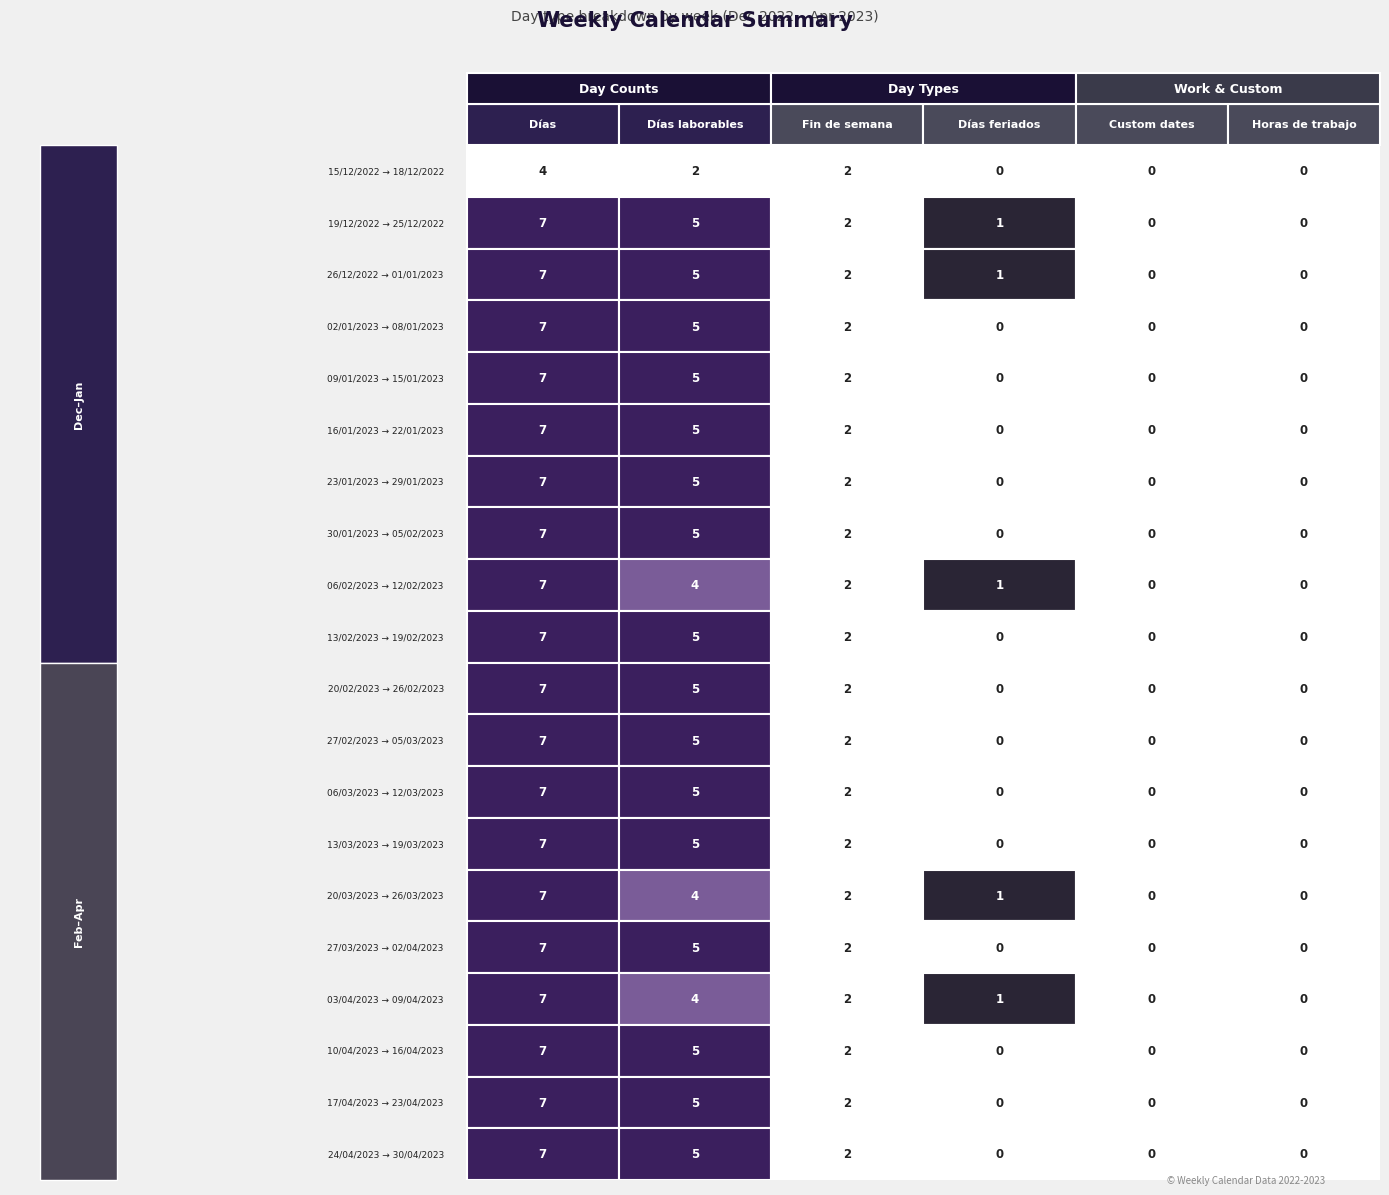

What is the difference between the maximum and minimum values in the 09/01/2023 → 15/01/2023 series?

7